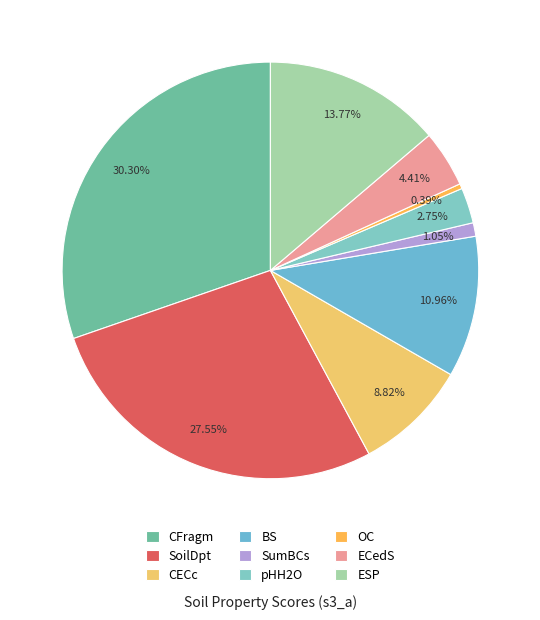

Rank the categories by value from highest to lowest.

CFragm, SoilDpt, ESP, BS, CECc, ECedS, pHH2O, SumBCs, OC